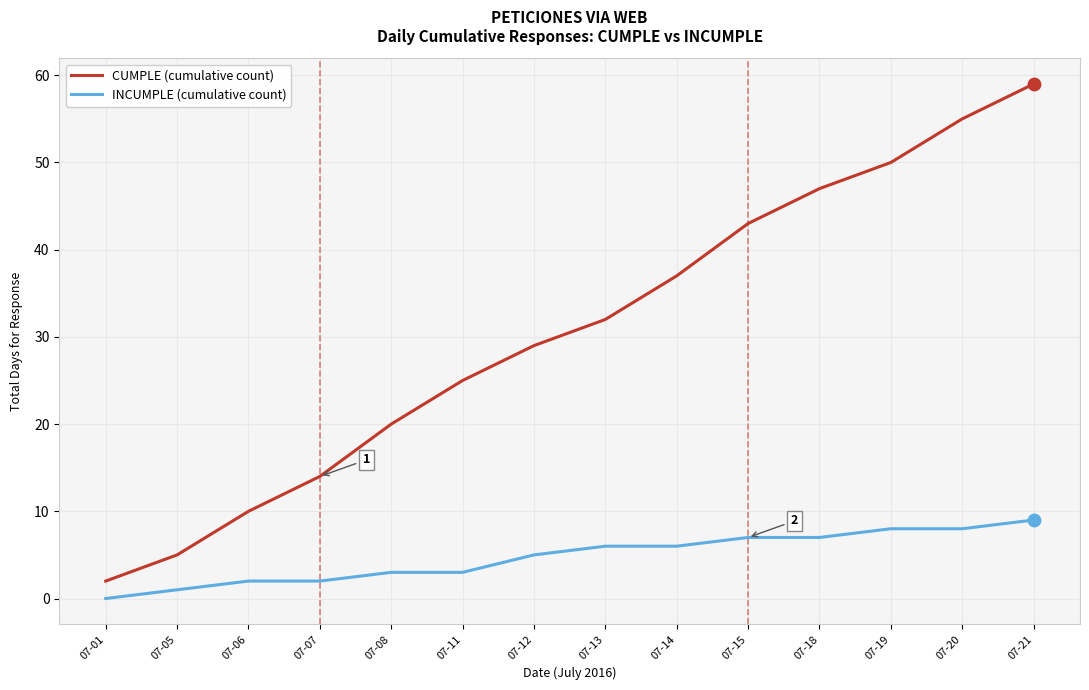

At which category is the sum across all series the highest?

07-21